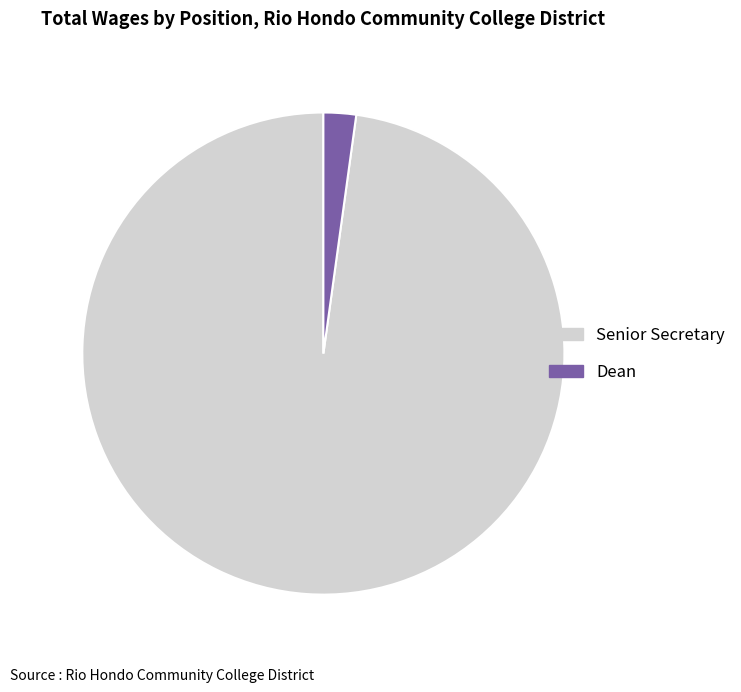

Is there any slice that represents more than half of the pie?

Yes